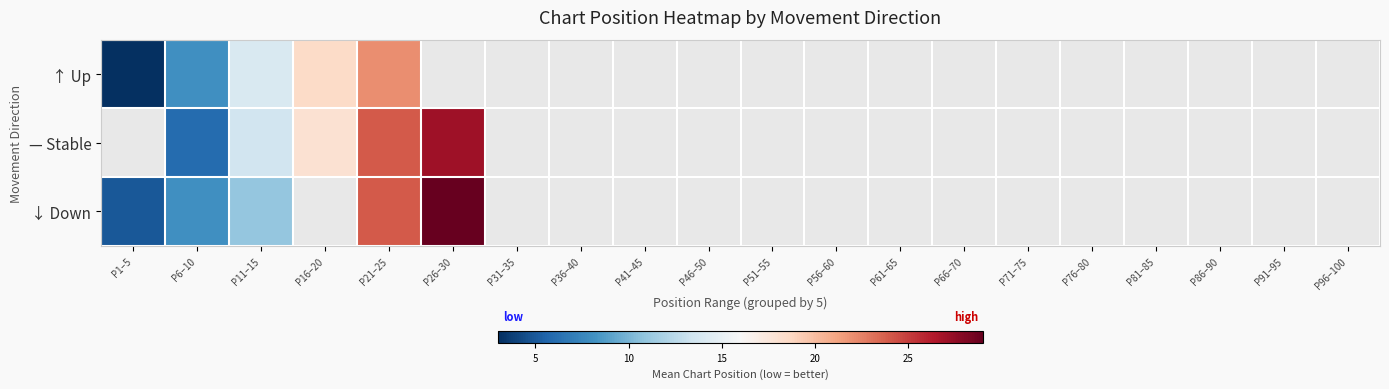

What is the maximum value for ↓ Down?

29.0